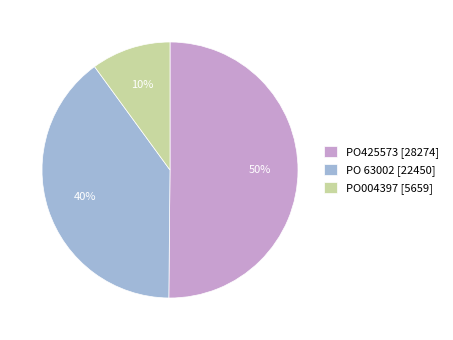

Count the number of slices in the pie.

3